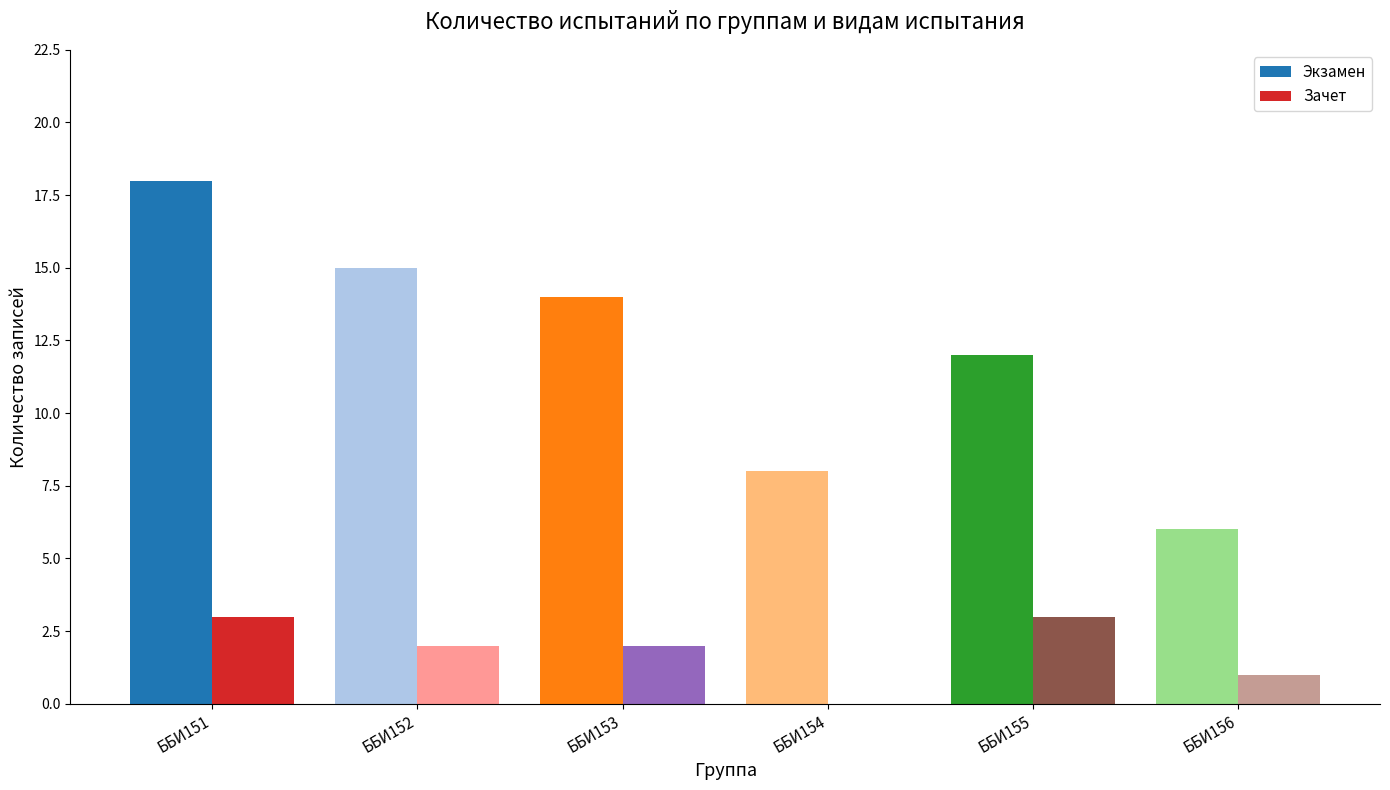

True or false: Зачет has a value of 3 at ББИ151.

True